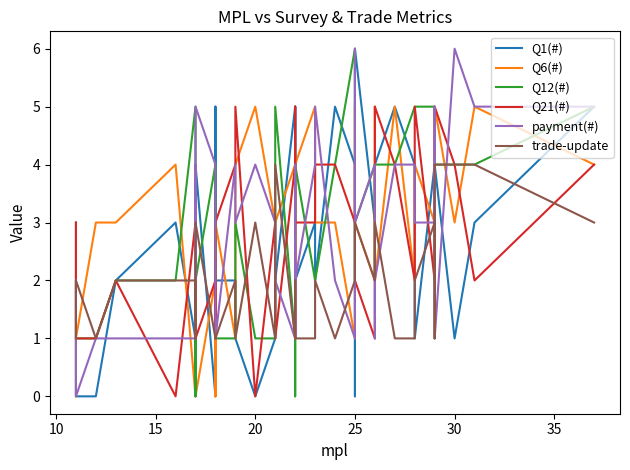

Which series ends up on top after the final intersection of Q12(#) and payment(#)?

payment(#)